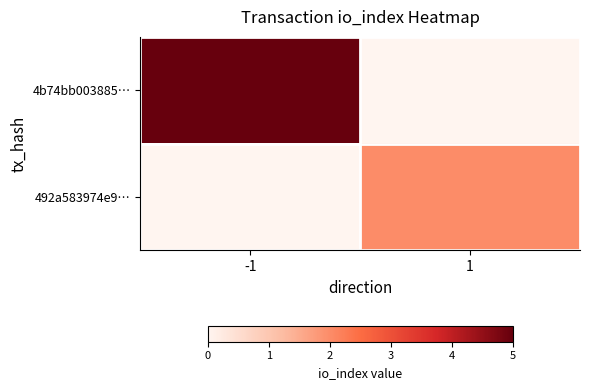

List the series in order of their peak value, highest first.

4b74bb003885…, 492a583974e9…